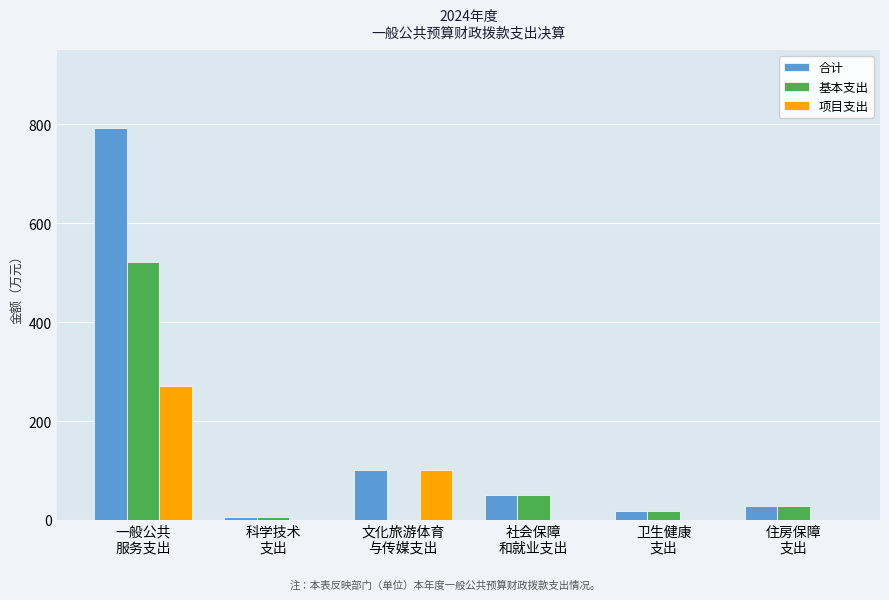

What is the maximum value shown in the chart?

792.3